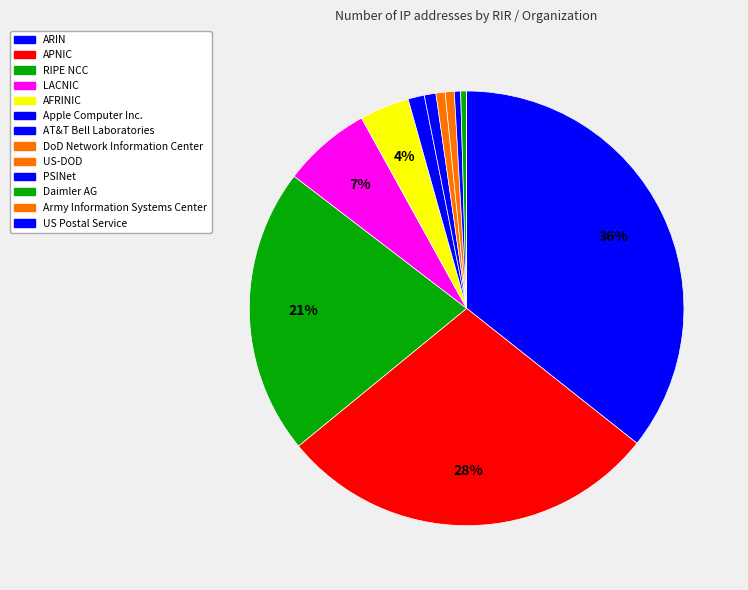

What portion of the pie excludes Daimler AG?

99.6%